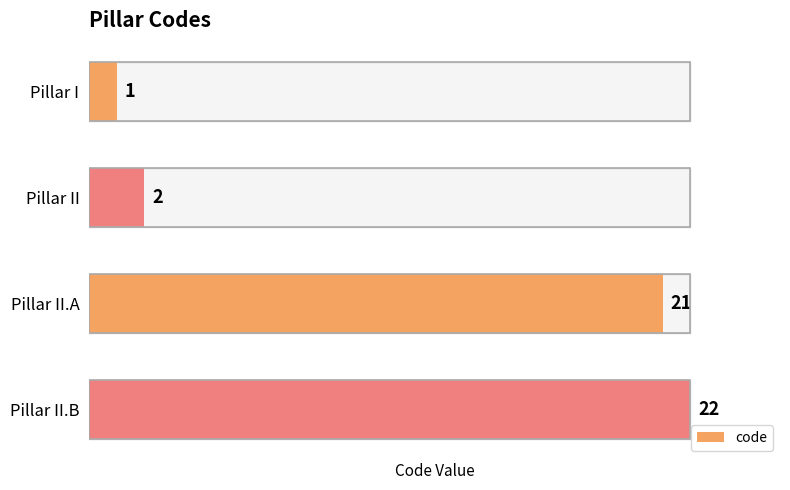

What is the change in value from Pillar I to Pillar II.B?

+21